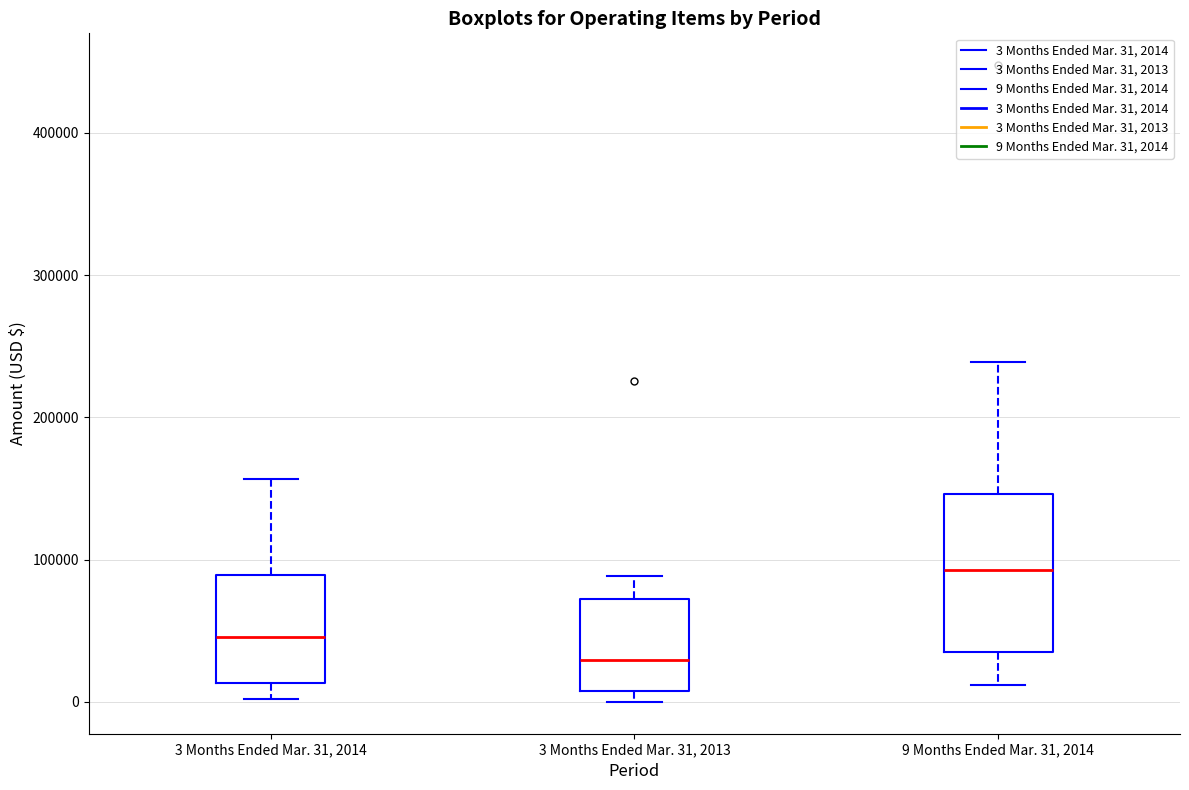

Which box's median line is the highest?

9 Months Ended Mar. 31, 2014